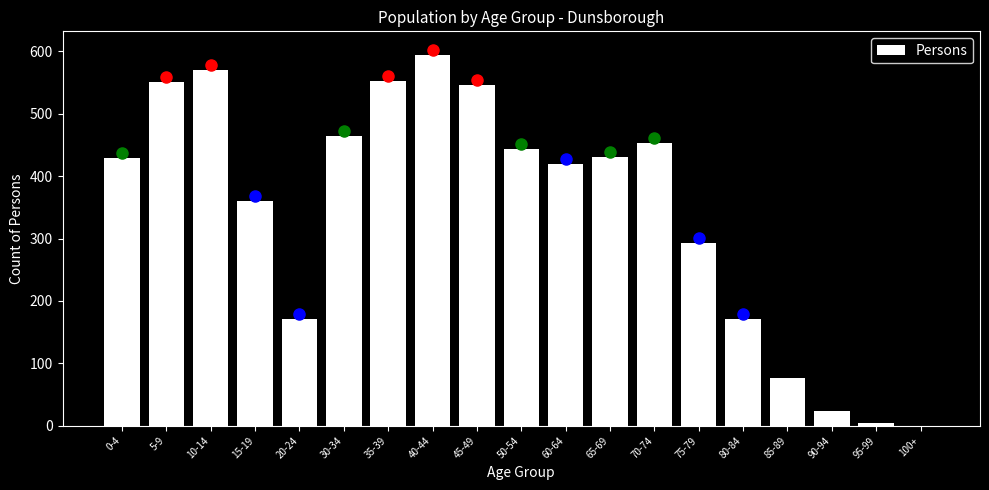

At which category does the chart reach its peak across all series?

40-44